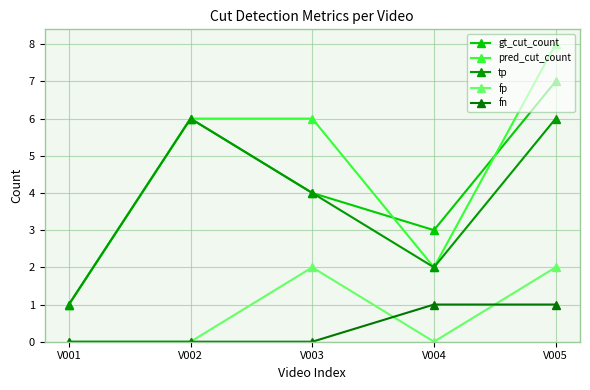

Is this an area chart (filled region under the line)?

No